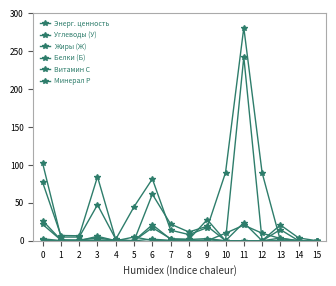

How many distinct data groups are displayed?

6